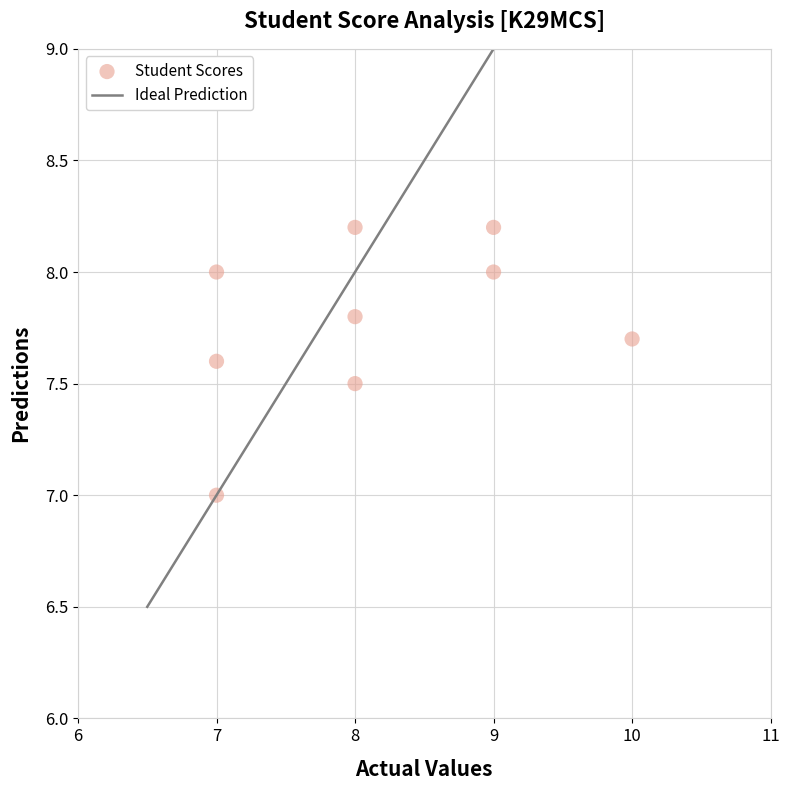

What is the range of Y values (max minus min)?

1.2